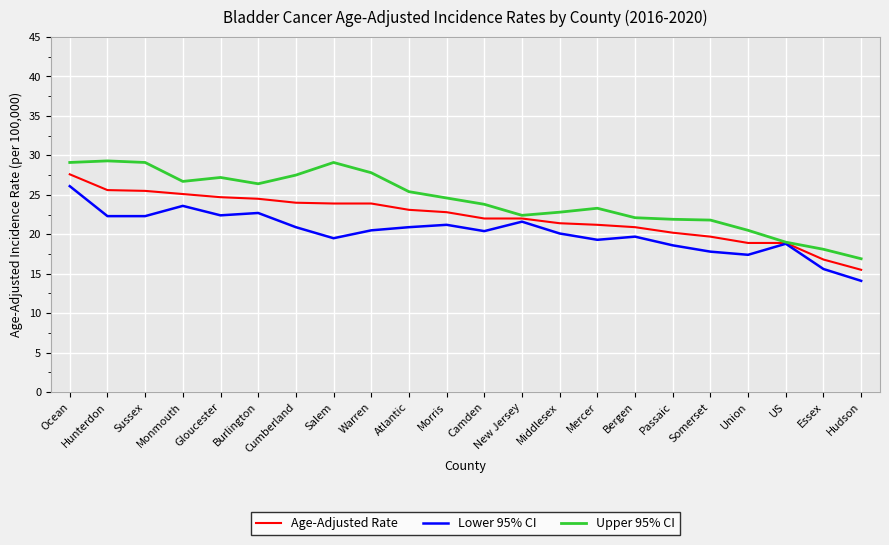

The Age-Adjusted Rate series shows 22.0 at Camden. True or false?

True